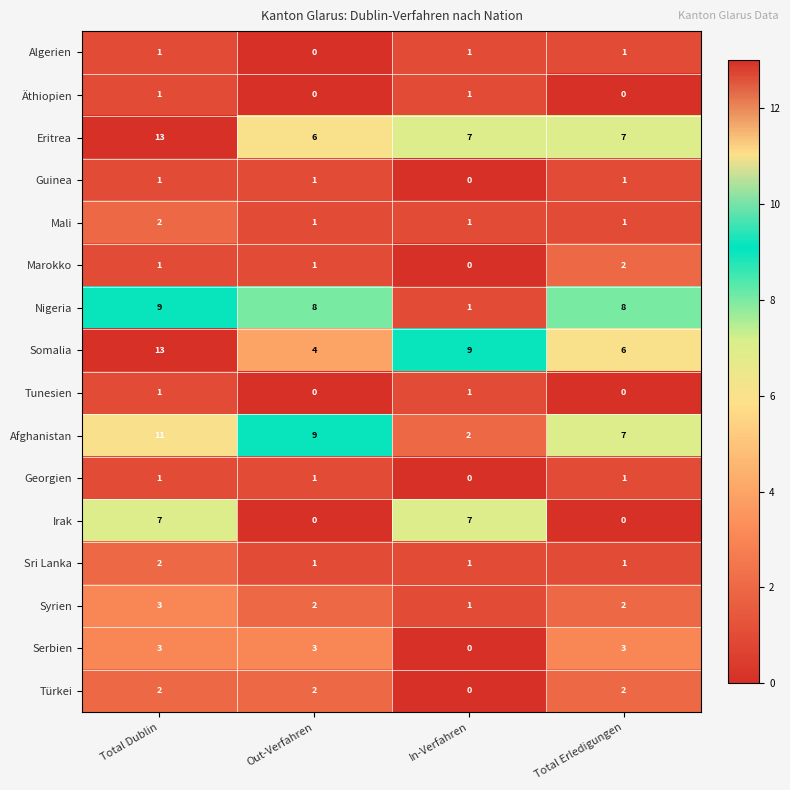

What value does the Syrien series have at Total Dublin?

3